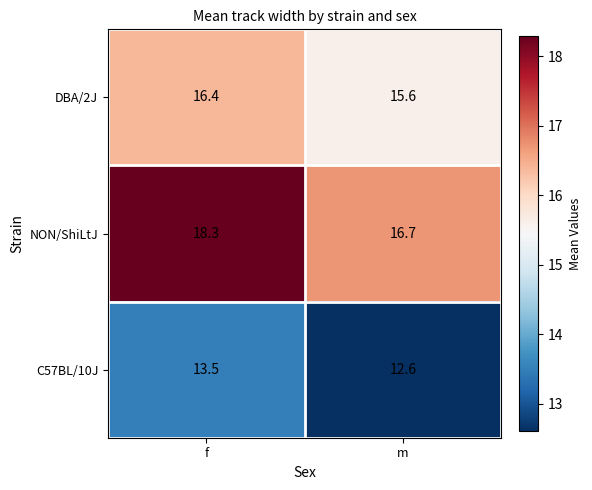

Reading right to left, what are all the values shown in this chart?

DBA/2J: m=15.6	f=16.4
NON/ShiLtJ: m=16.7	f=18.3
C57BL/10J: m=12.6	f=13.5